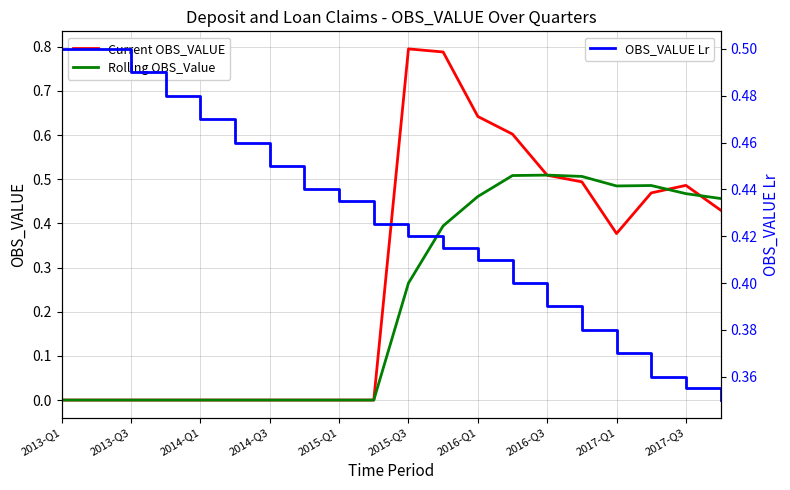

List the series in order of their overall mean, lowest first.

Rolling OBS_Value, Current OBS_VALUE, OBS_VALUE Lr